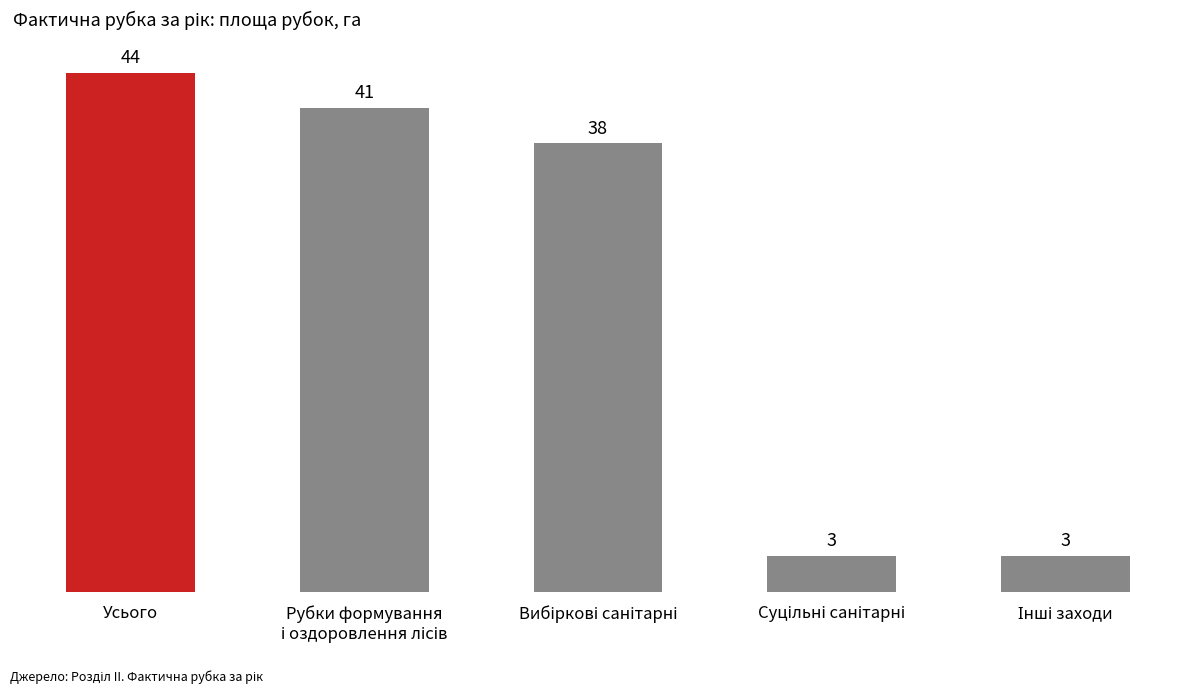

What is the minimum value shown in the chart?

3